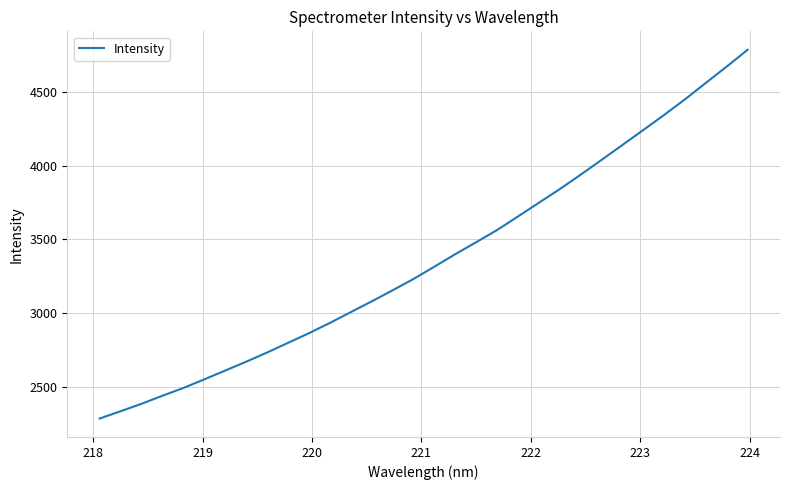

True or false: there are more than 2 points higher than both neighbors.

False